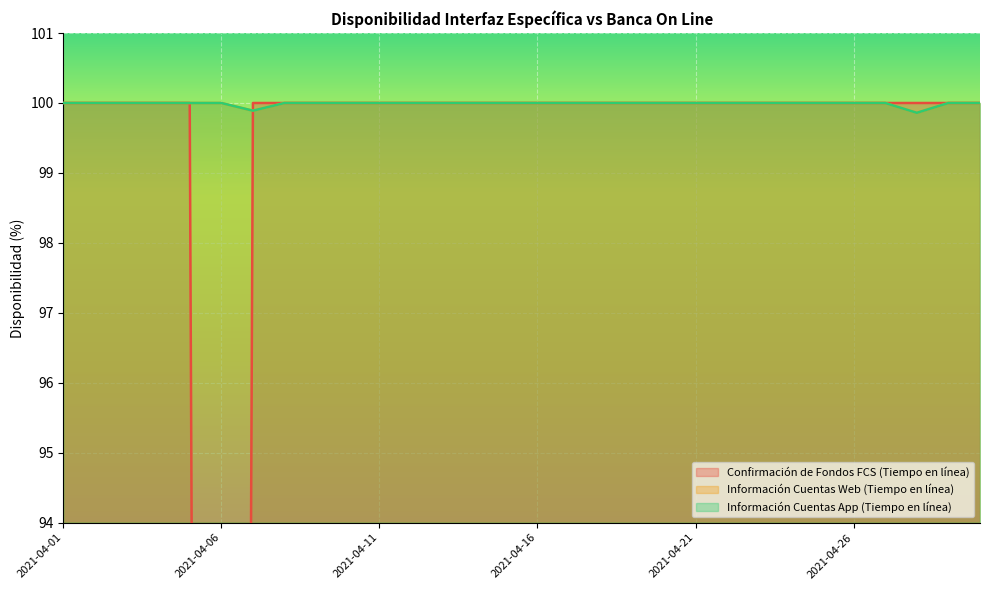

Which label corresponds to the largest value in the chart?

2021-04-01